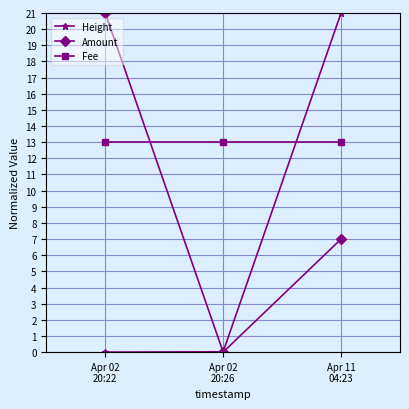

Rank the series by their average value, from lowest to highest.

Height, Amount, Fee